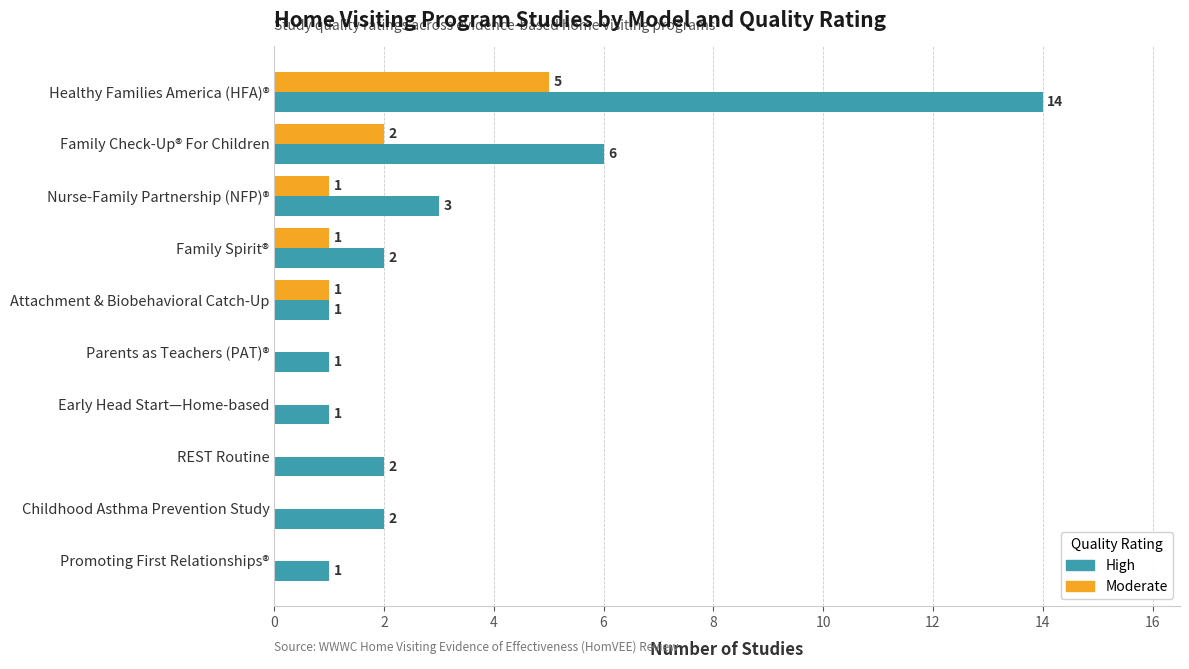

Is the value of Moderate at Parents as Teachers (PAT)® greater than the value of High at Healthy Families America (HFA)®?

No